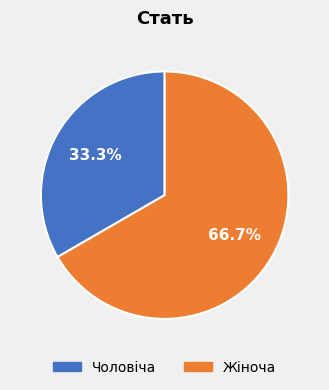

How many segments does this pie chart have?

2